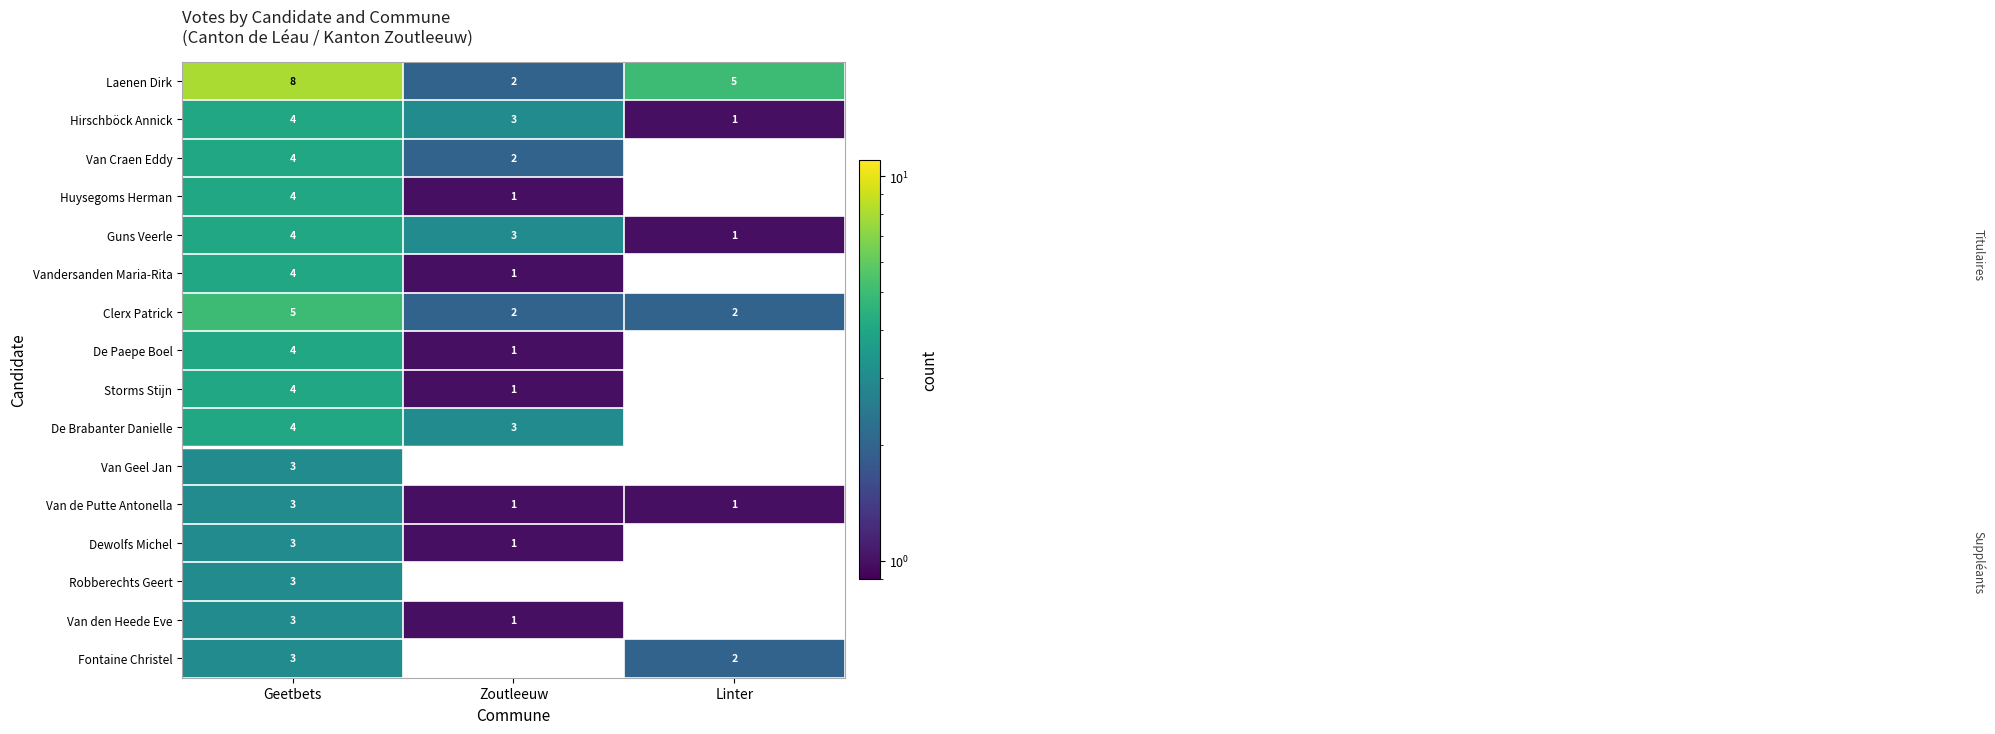

The value of Laenen Dirk at Geetbets is 8. True or false?

True